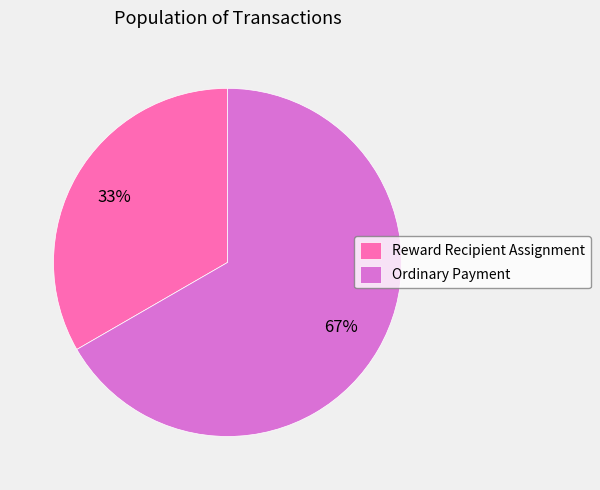

To the nearest percent, what percentage of the pie is Ordinary Payment?

67%